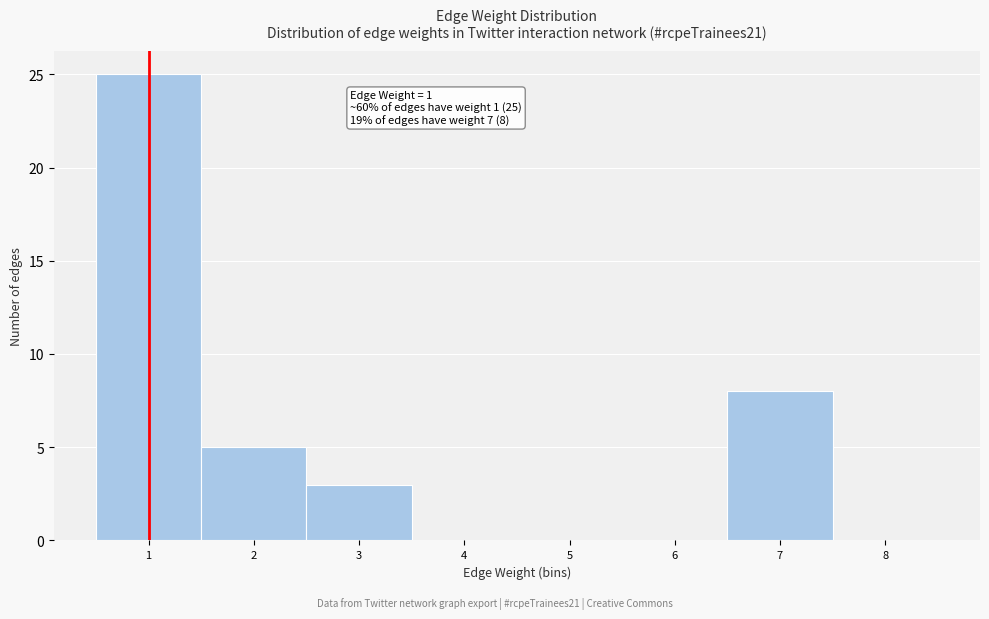

Reading right to left, what are all the values shown in this chart?

8=0	7=8	6=0	5=0	4=0	3=3	2=5	1=25